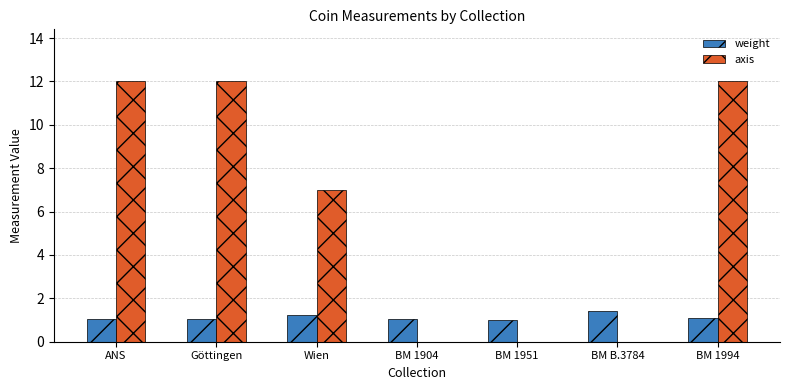

How many categories are shown in the chart?

7